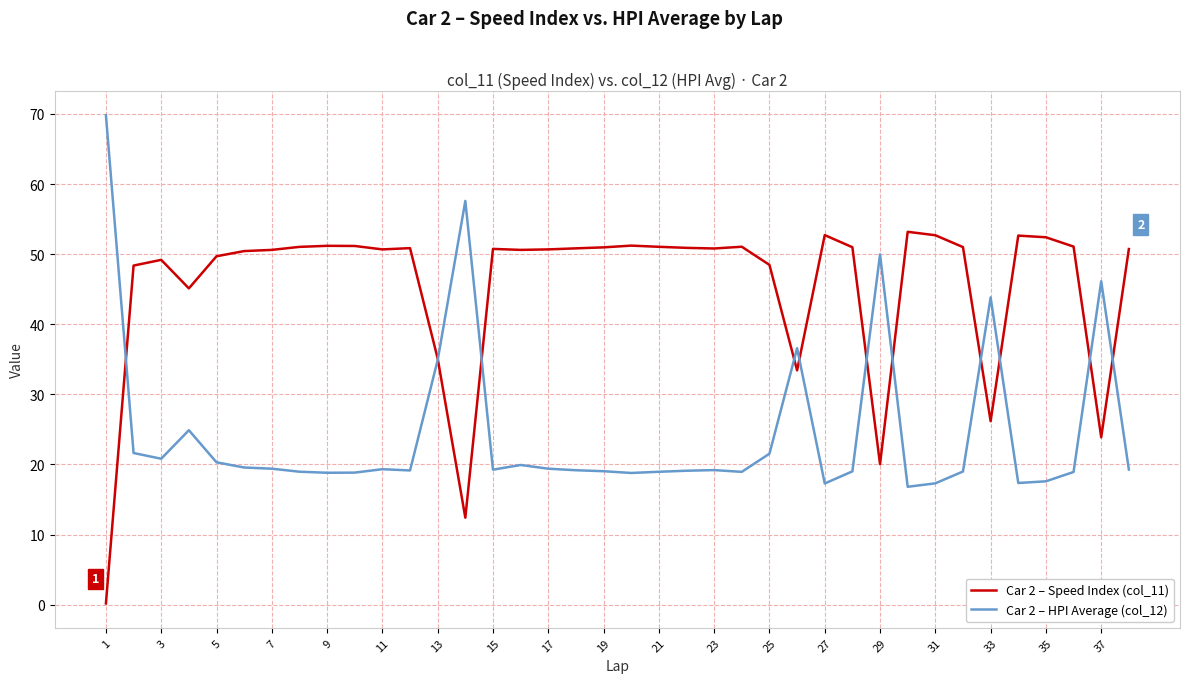

Rank the series by their maximum value, from highest to lowest.

Car 2 – HPI Average (col_12), Car 2 – Speed Index (col_11)